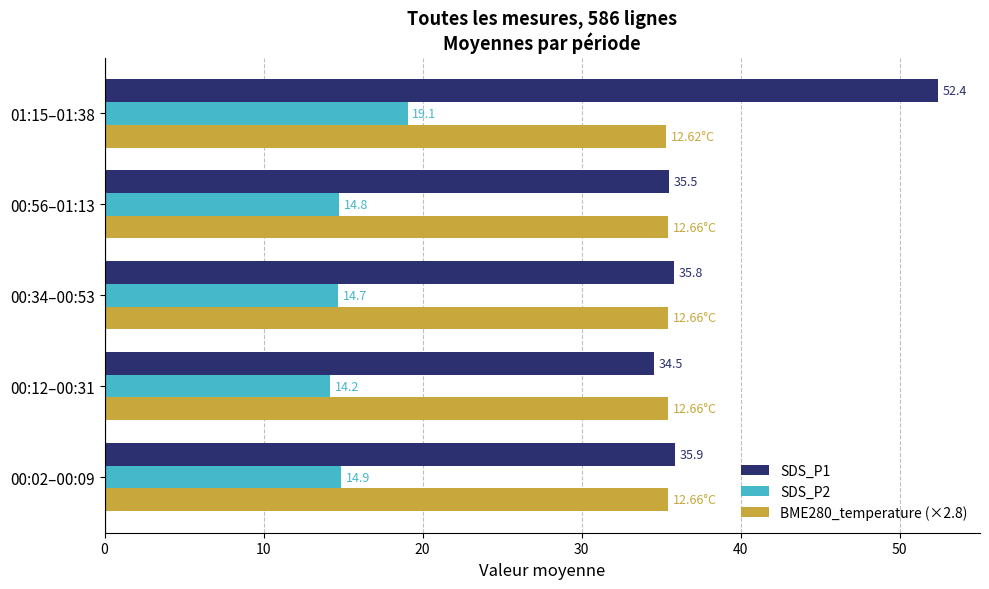

At how many categories does at least one series exceed 40?

1